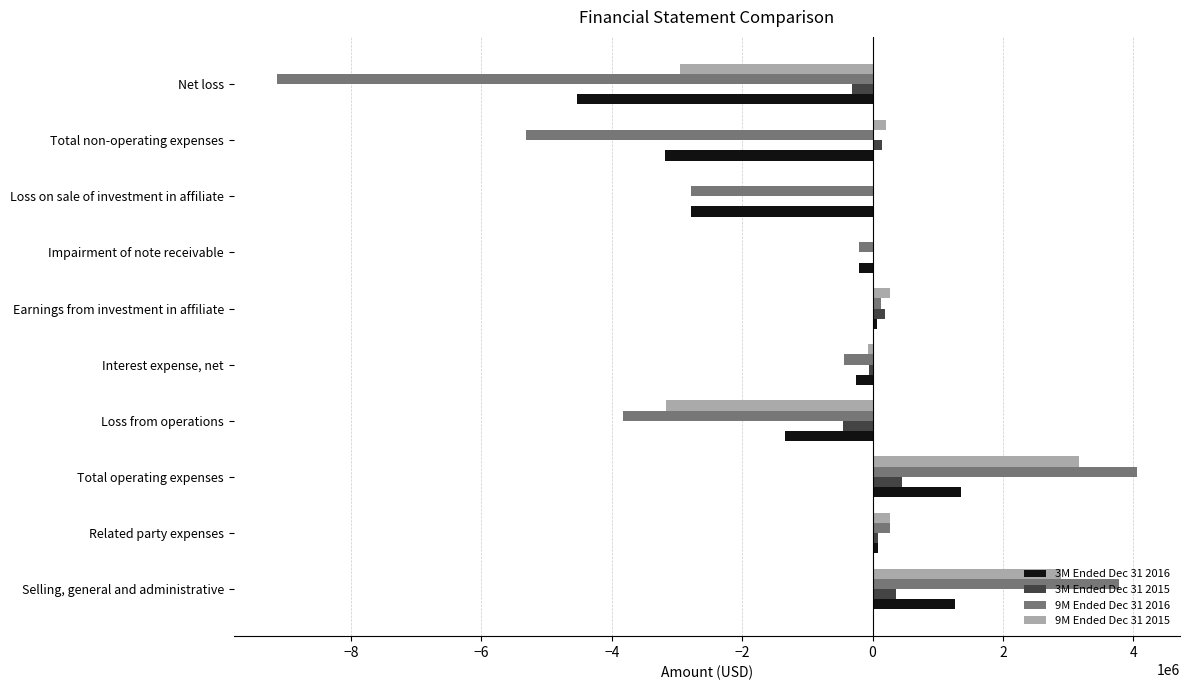

True or false: 9M Ended Dec 31 2016 has a value of -3831840 at Loss from operations.

True